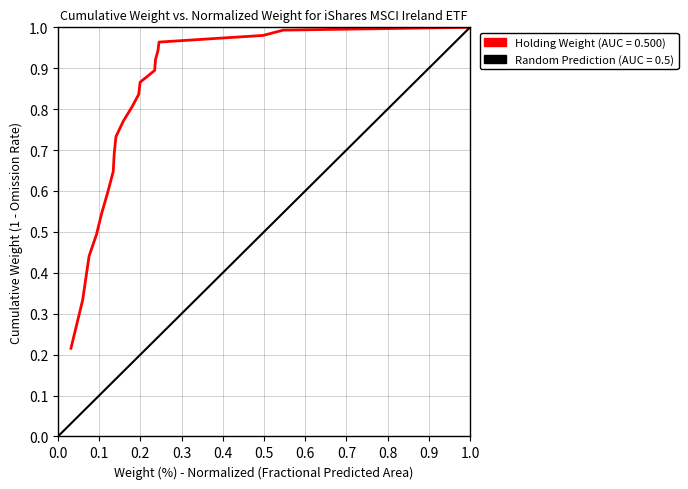

Reading left to right, list all the values displayed in this chart.

0.2	0.3	0.4	0.5	0.5	0.6	0.6	0.7	0.7	0.8	0.8	0.8	0.9	0.9	0.9	0.9	1.0	1.0	1.0	1.0